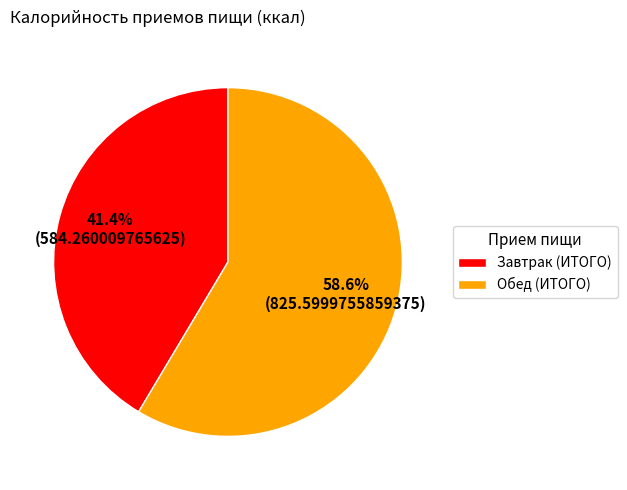

To the nearest percent, what percentage of the pie is Обед (ИТОГО)?

59%